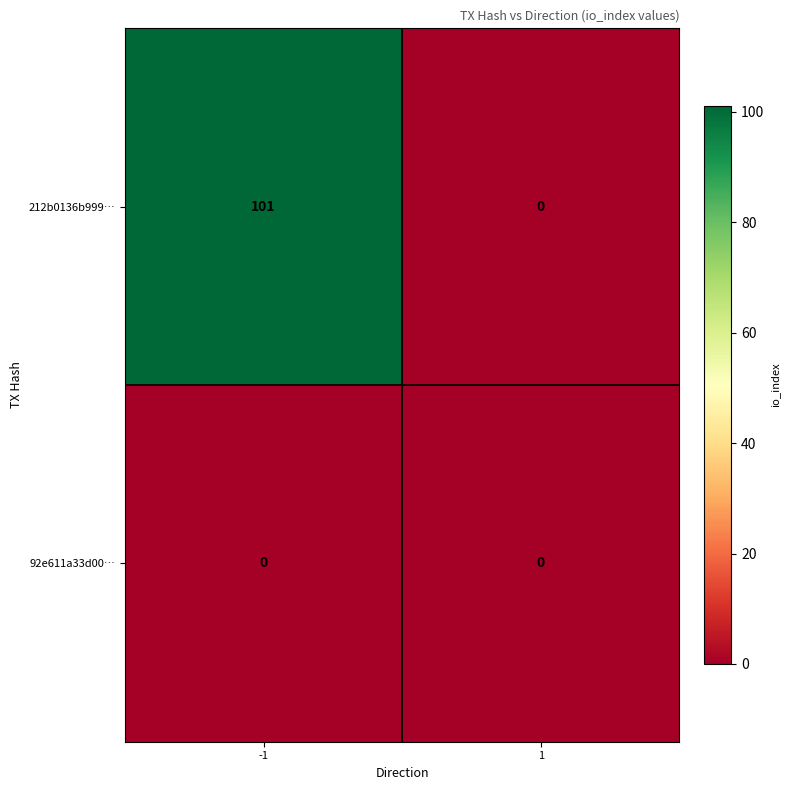

Reading left to right, extract all data points from this chart.

212b0136b999…: -1=101	1=0
92e611a33d00…: -1=0	1=0